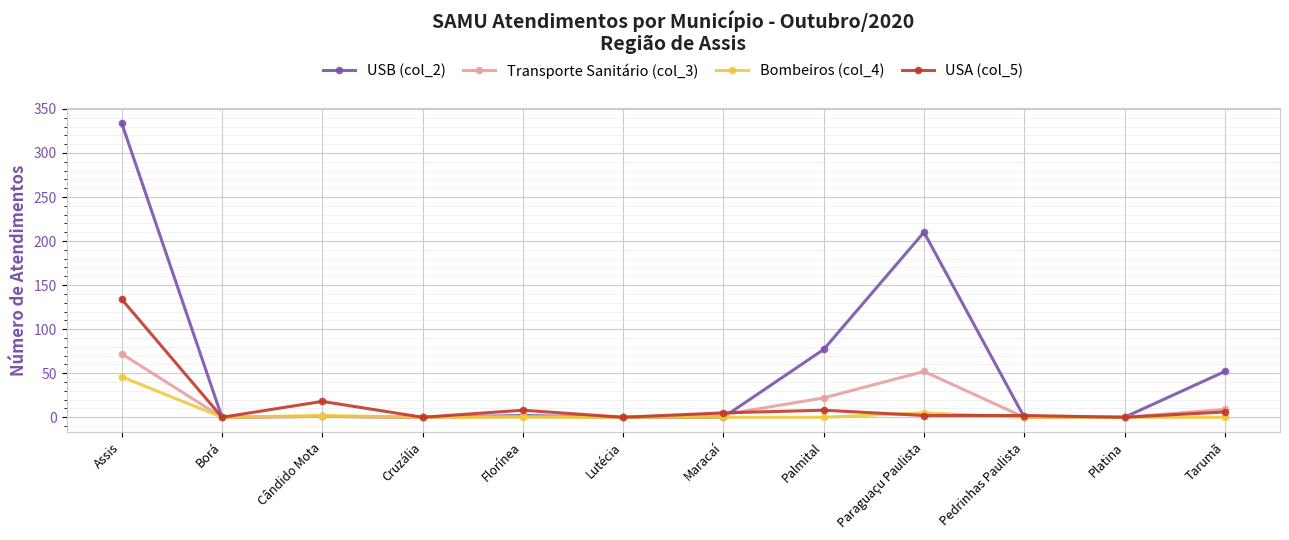

What is the label of the 12th point from the left?

Tarumã